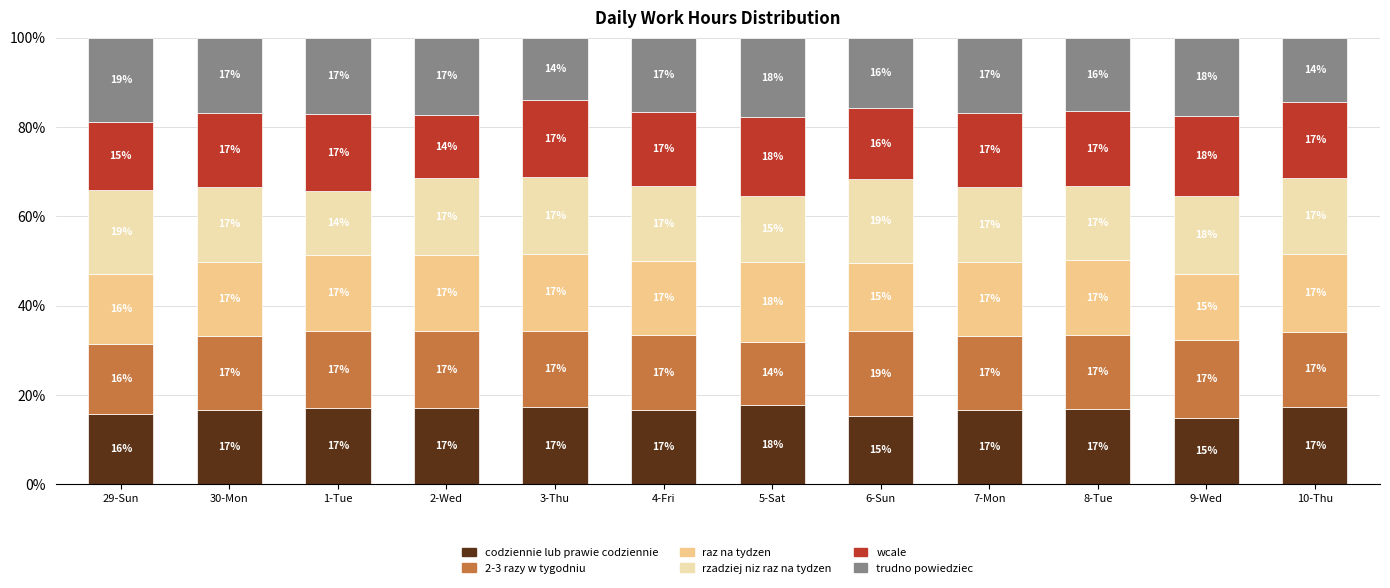

The value of codziennie lub prawie codziennie at 5-Sat is 17.8. True or false?

True